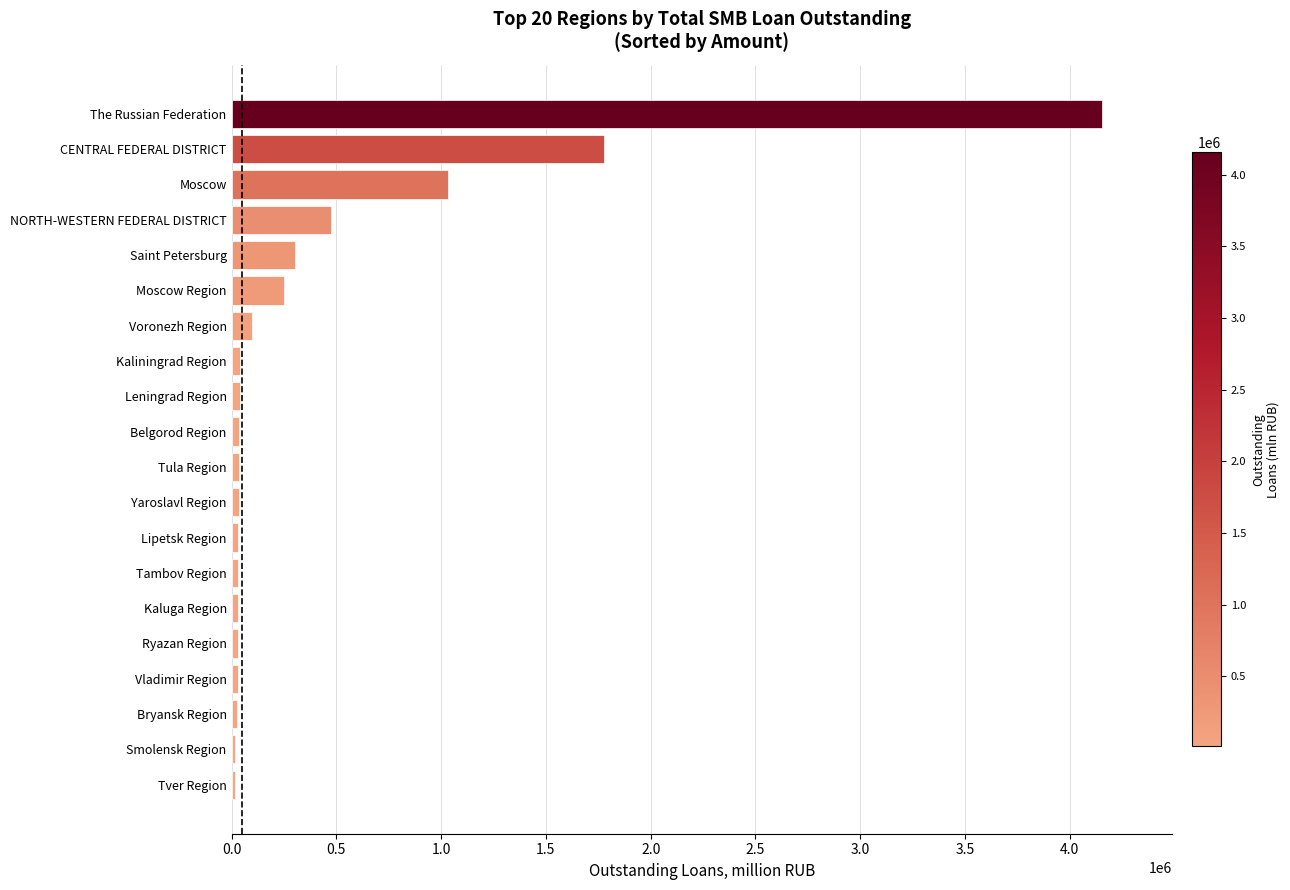

What is the sum of all values?

8486931